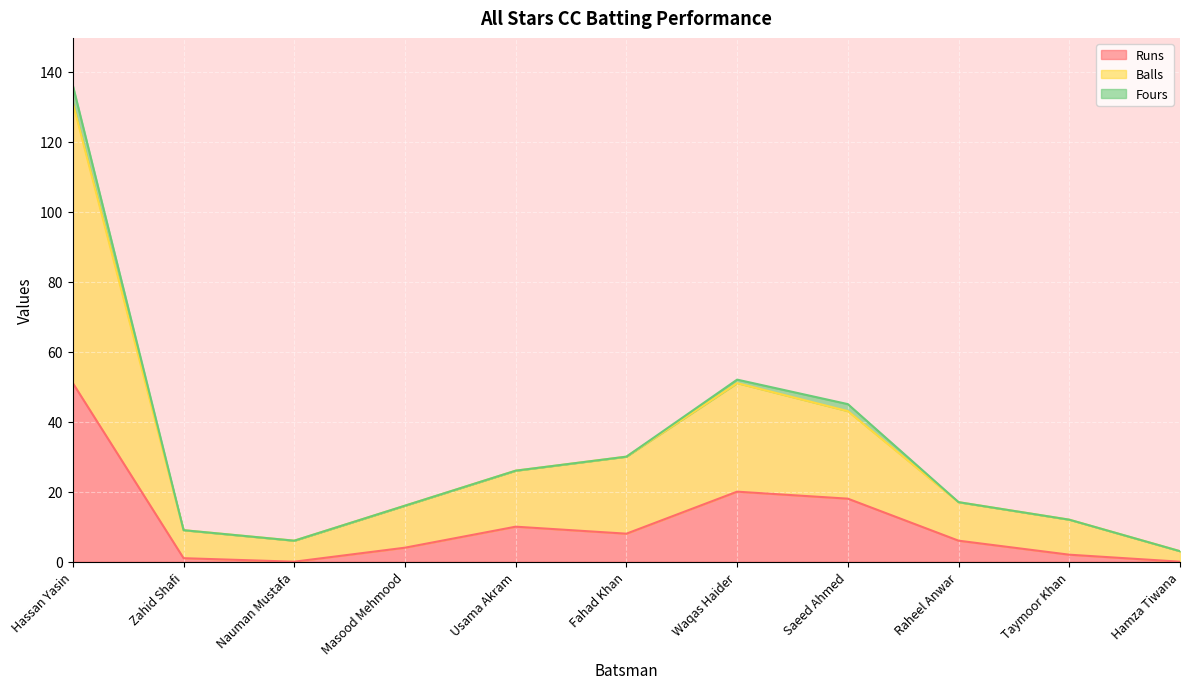

At which category is the sum across all series the highest?

Hassan Yasin